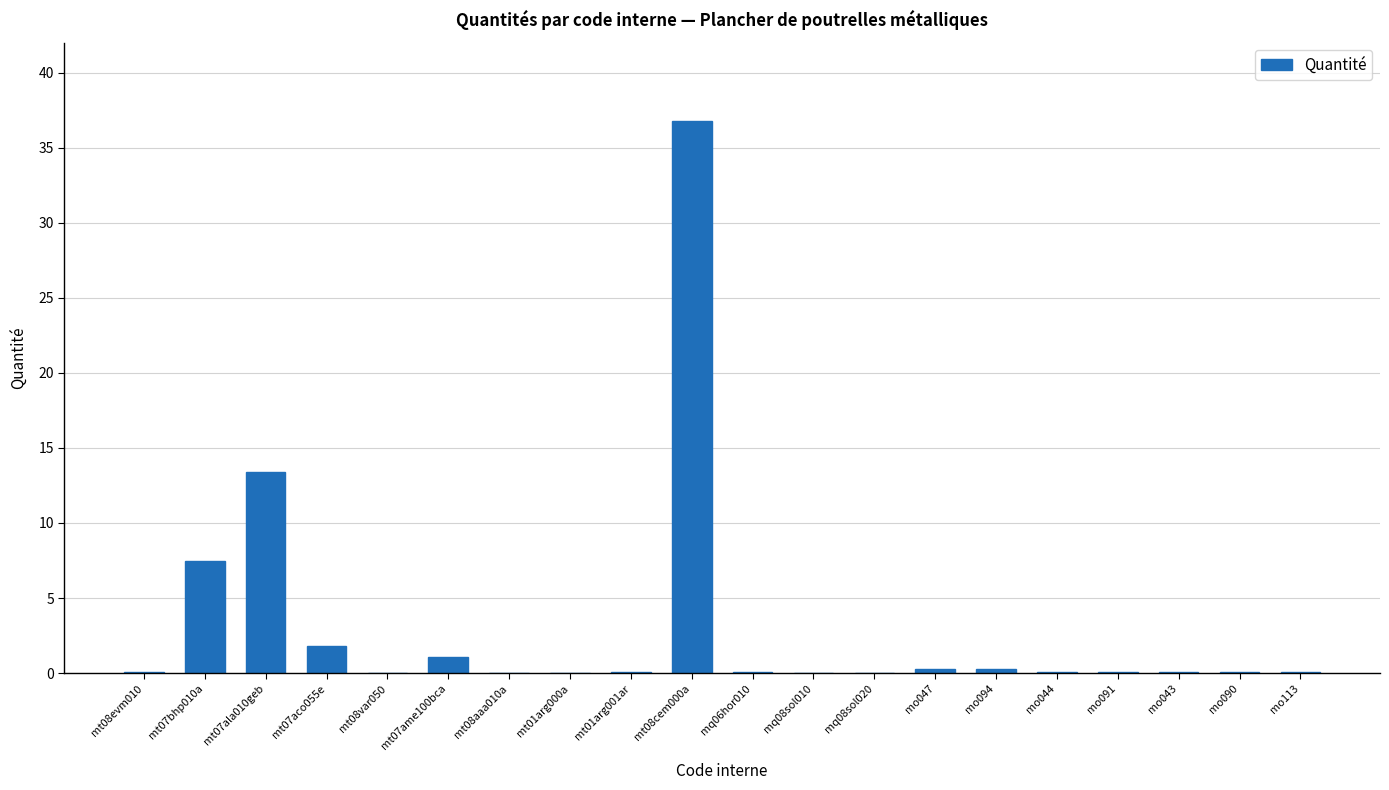

What is the change in value from mt08cem000a to mo113?

-36.7